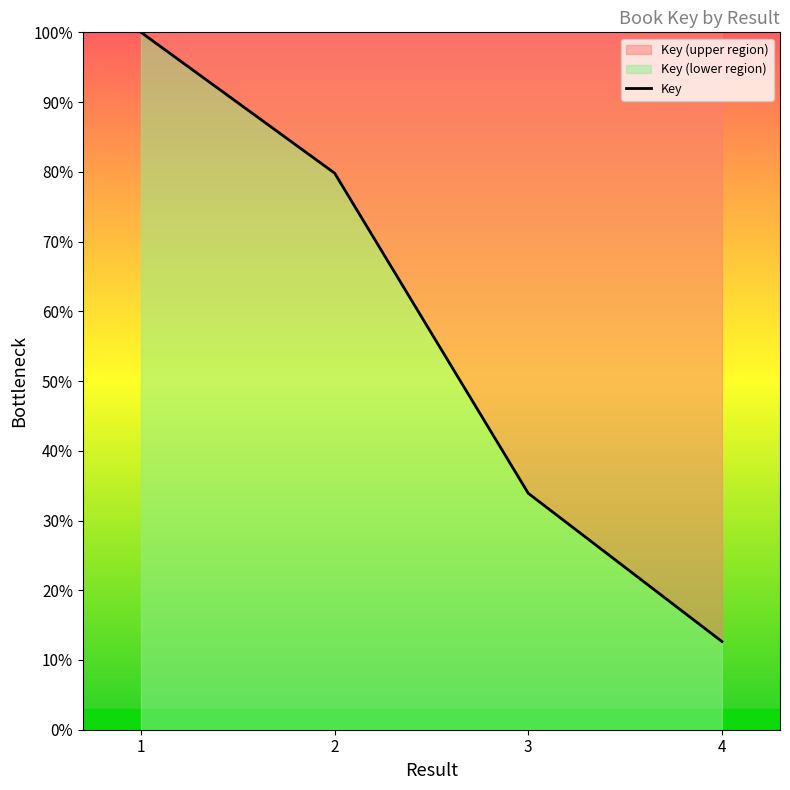

True or false: the data shows 17.6 at 3.

False